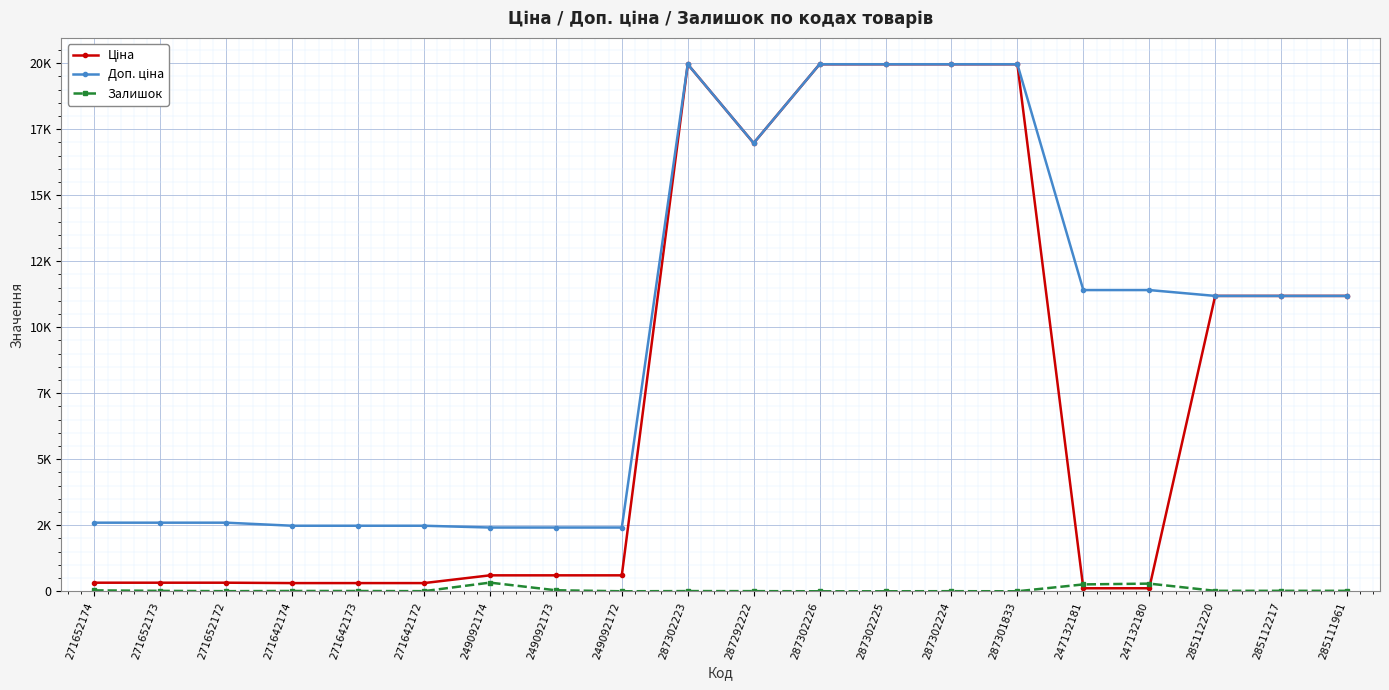

Between 285111961 and 271642173, which is larger?

285111961